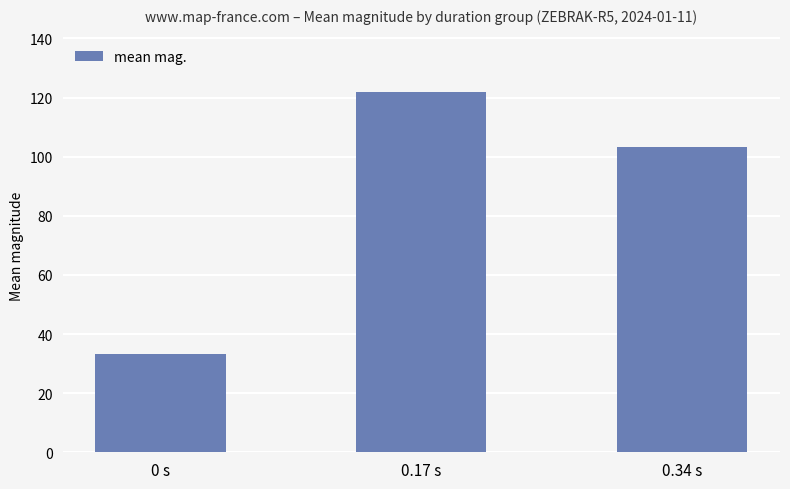

The value at 0.34 s is 65.5. True or false?

False